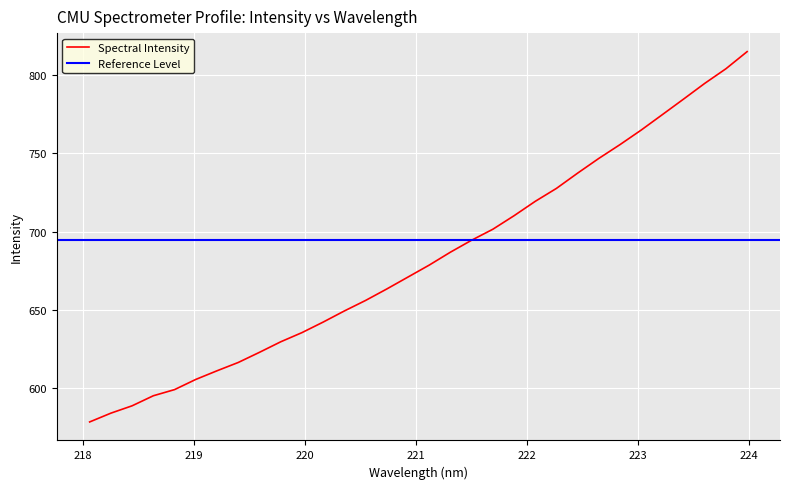

True or false: the data has more than 2 interior local peaks.

False